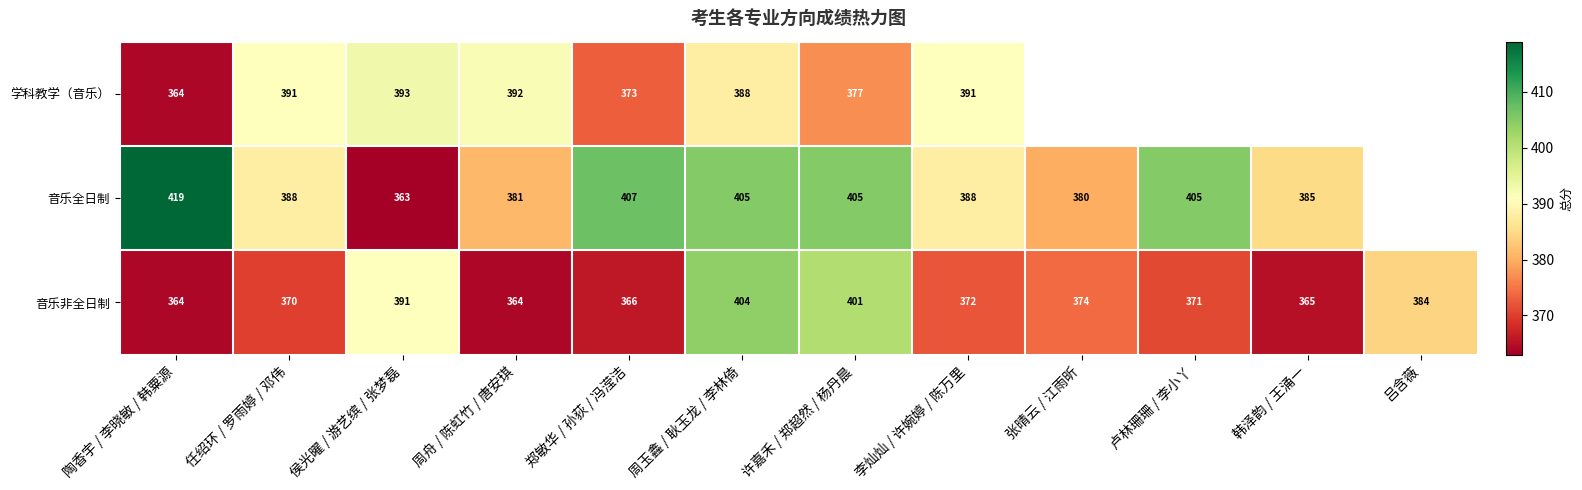

How many values in the 音乐非全日制 series are below 372?

6